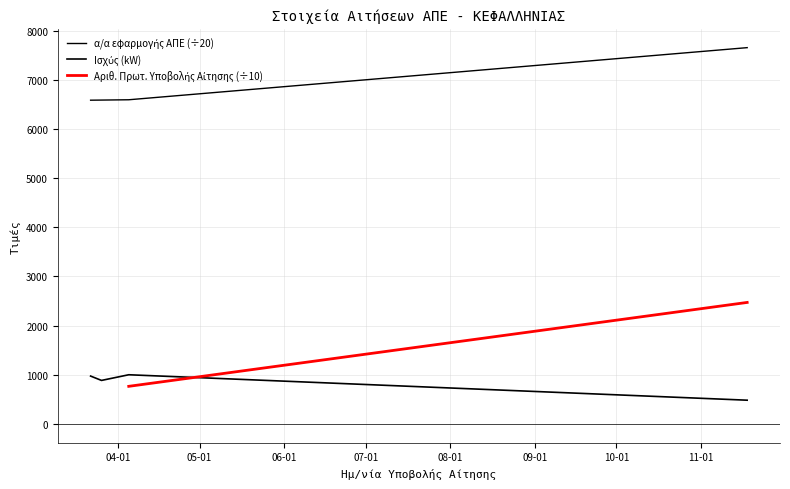

What is the maximum value for Ισχύς (kW)?

1000.0